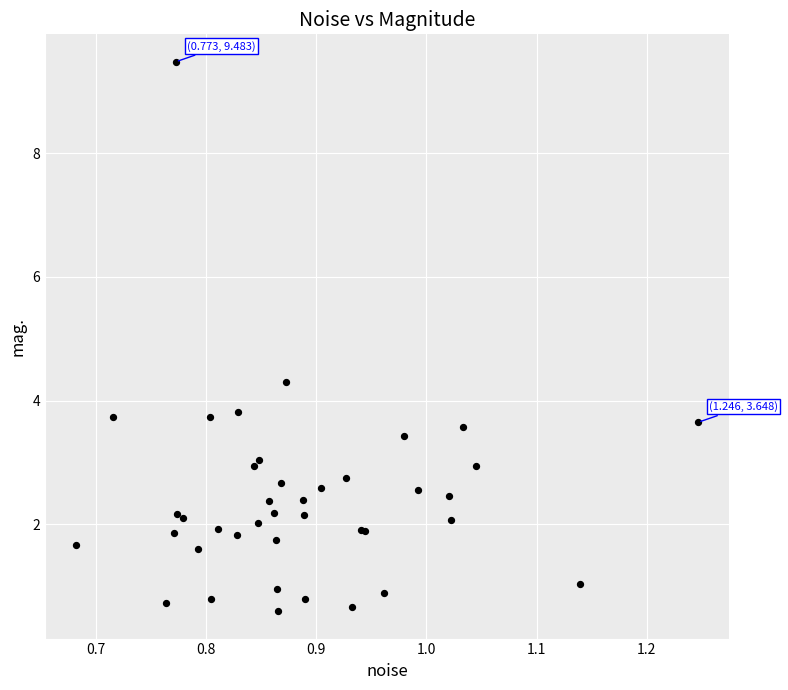

What Y value in the scatter plot is closest to 5?

4.3